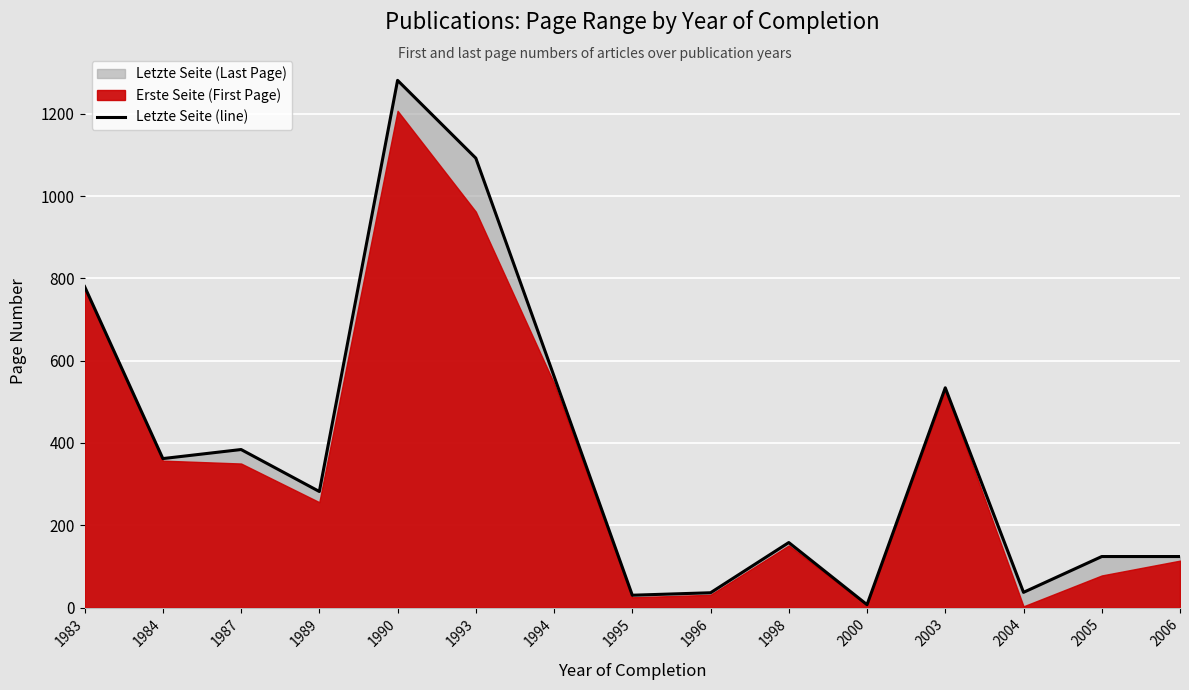

What is the change in value from 2000 to 2005?

+117